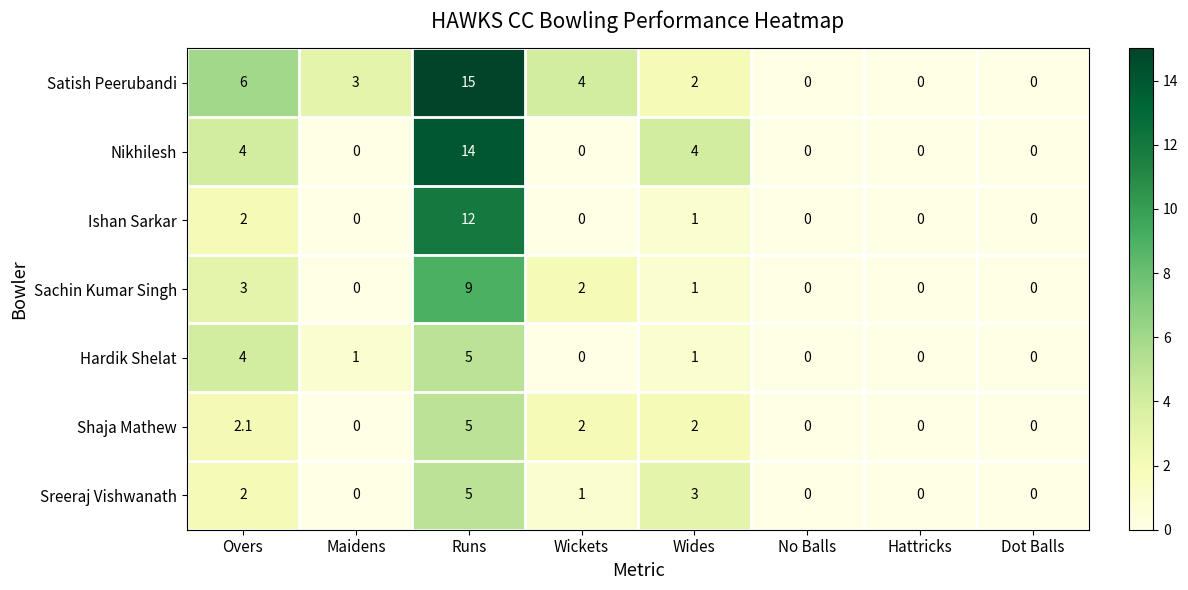

How many data points in Sreeraj Vishwanath are less than 1?

4